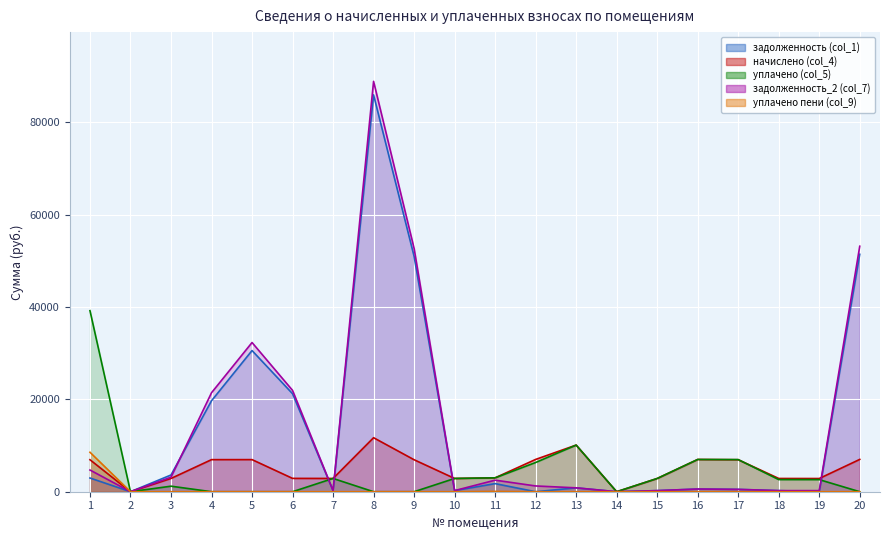

Which series changed the most between 9 and 18?

задолженность_2 (col_7)